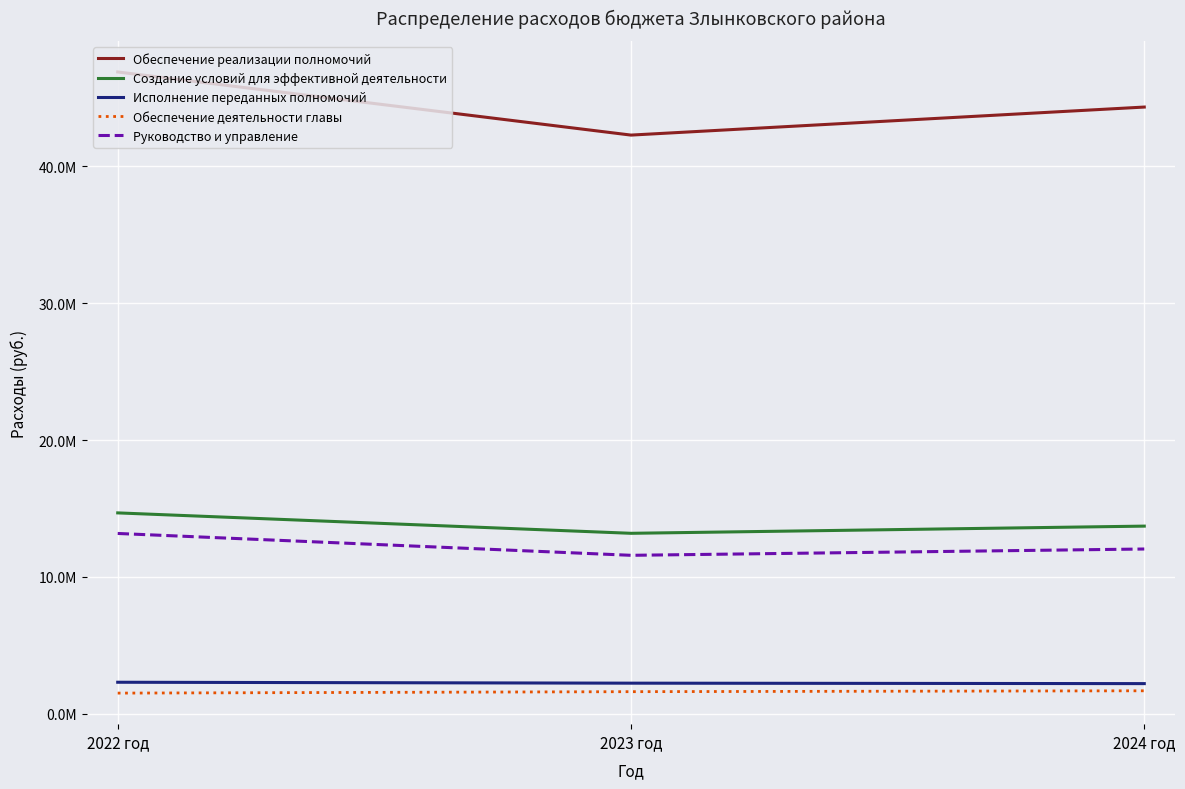

Where is Руководство и управление nearest to the value 12373656?

2024 год